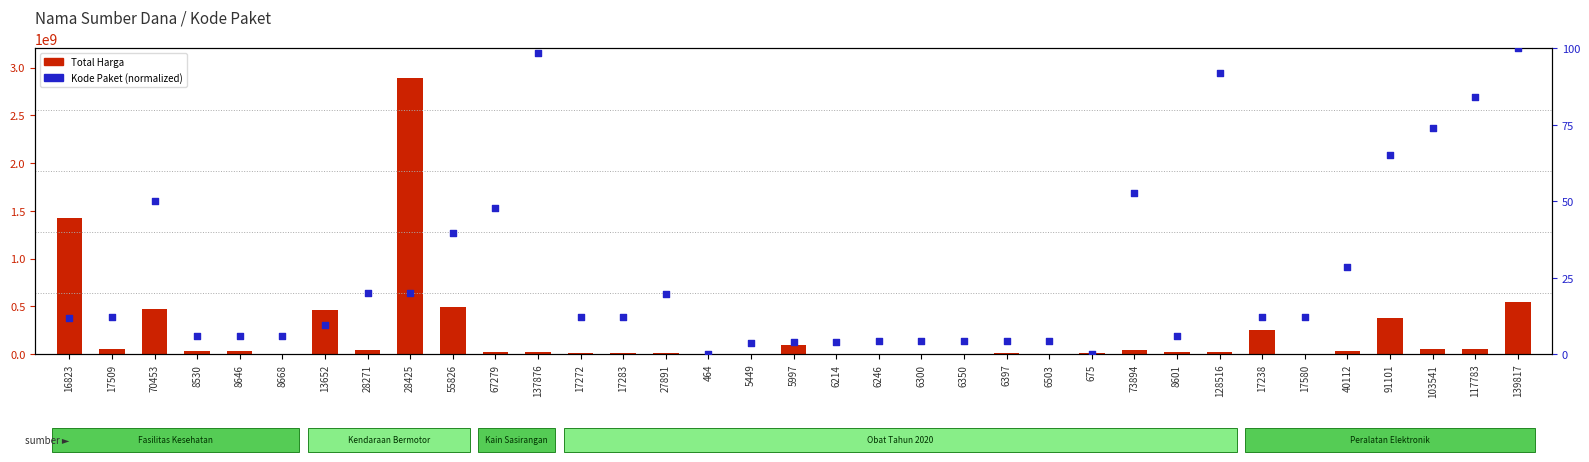

Which series contains the highest Y value?

Total Harga